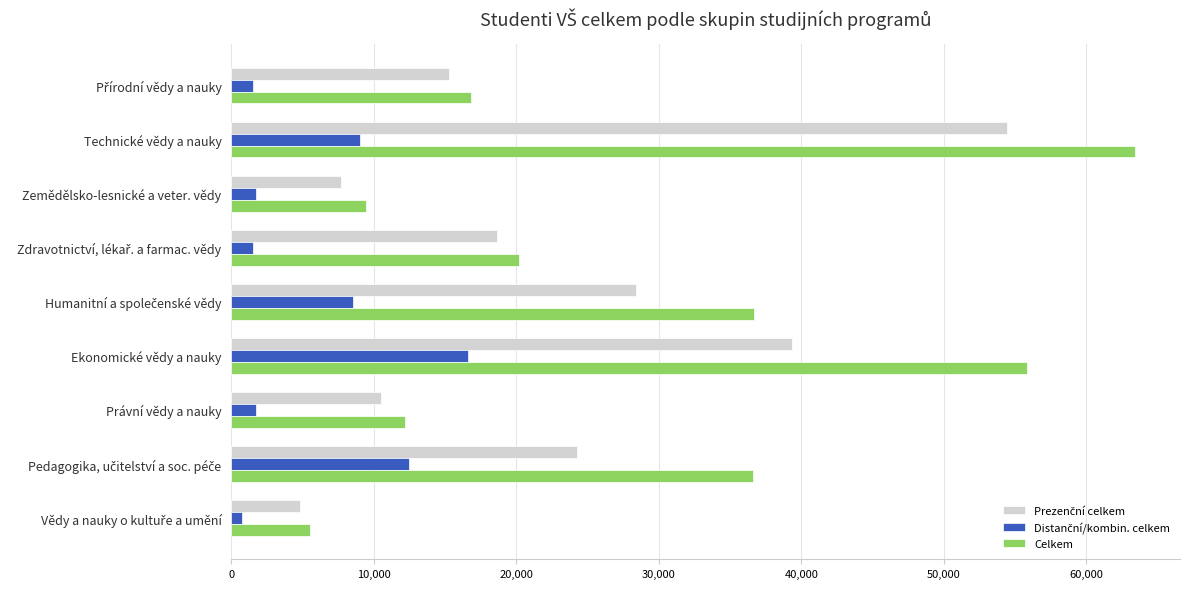

Which series has the largest total across all categories?

Celkem